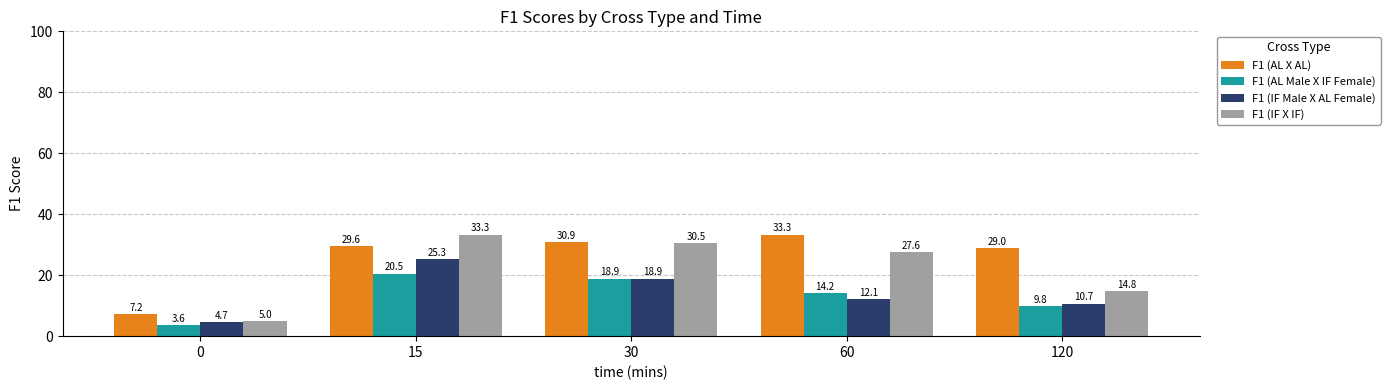

What is the lowest value of the F1 (AL X AL) series?

7.2